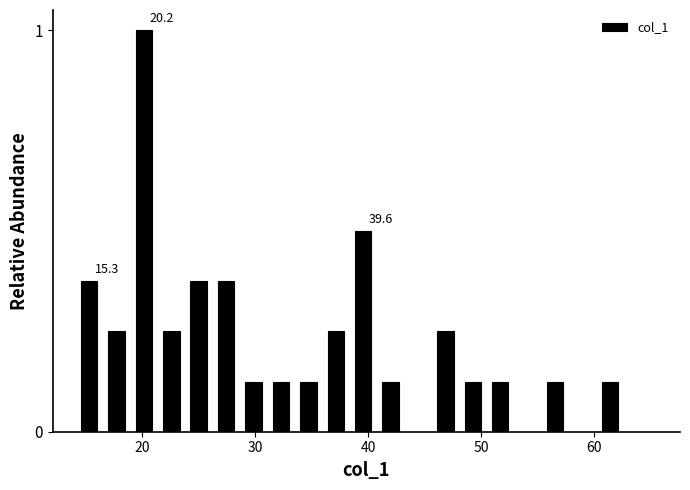

Around what value on the x-axis is the tallest bar? Give the approximate position of its centre, as read against the axis.

20